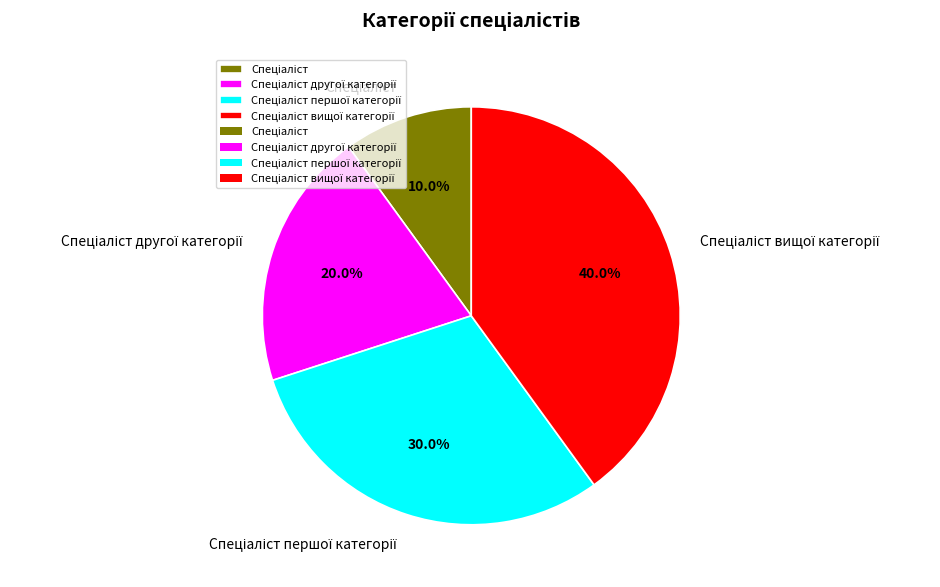

Does any single category account for the majority?

No